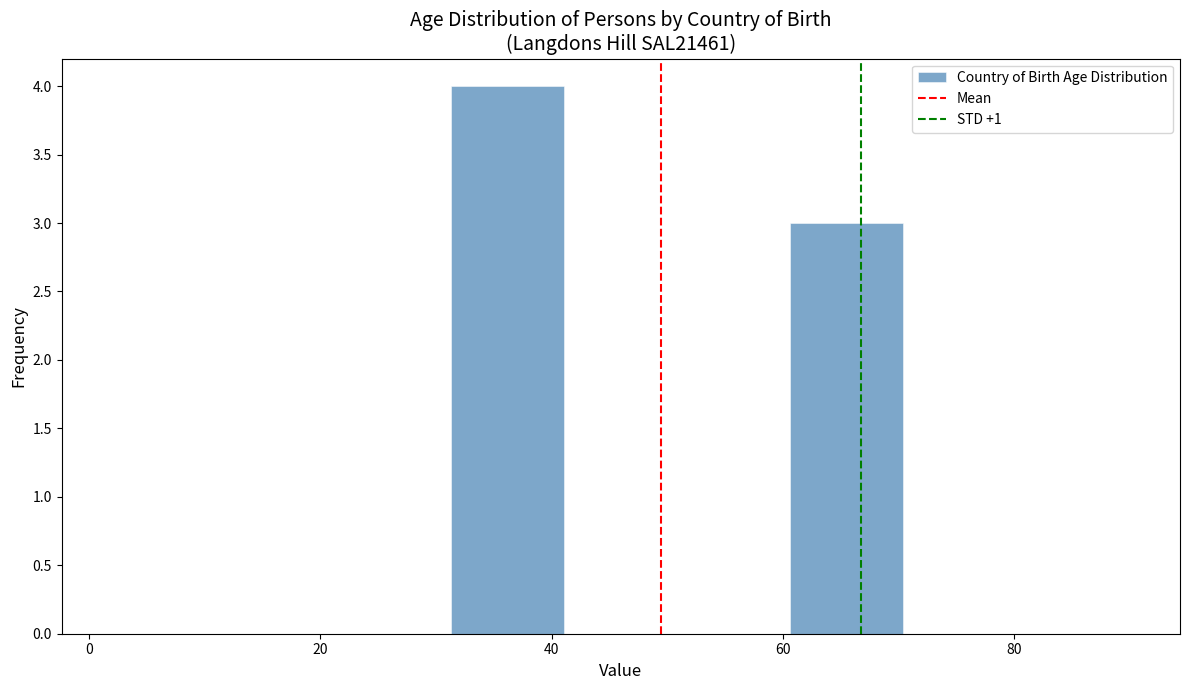

Which range on the x-axis has the tallest bar?

32 to 42